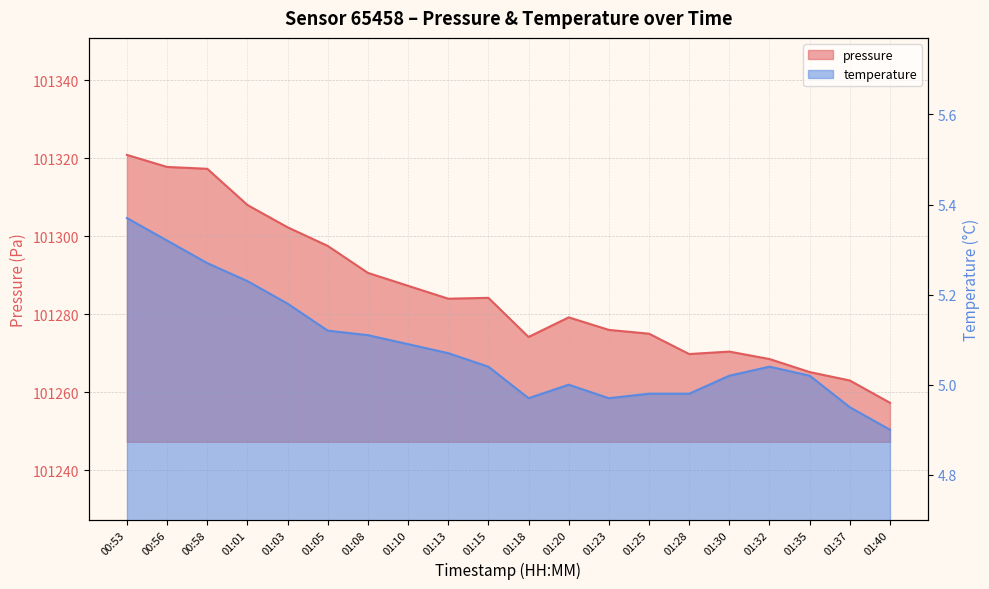

True or false: temperature and pressure intersect in this chart.

False